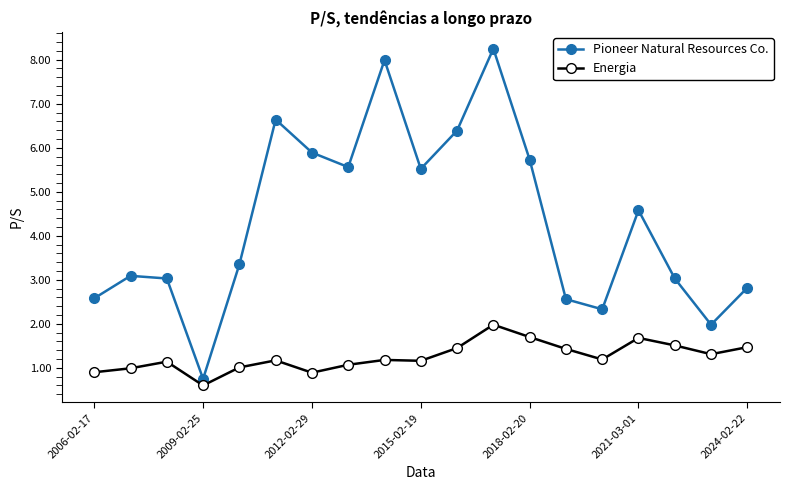

Does the chart have visible grid lines?

No